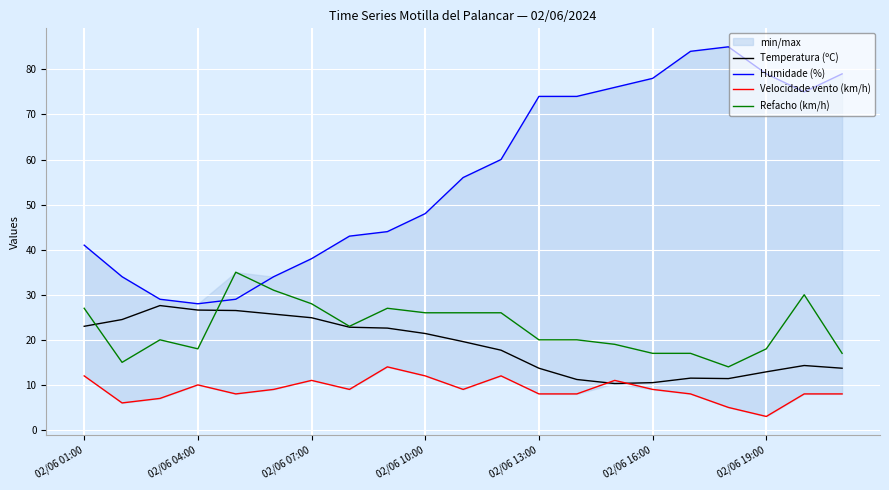

Which series has the largest total across all categories?

Humidade (%)